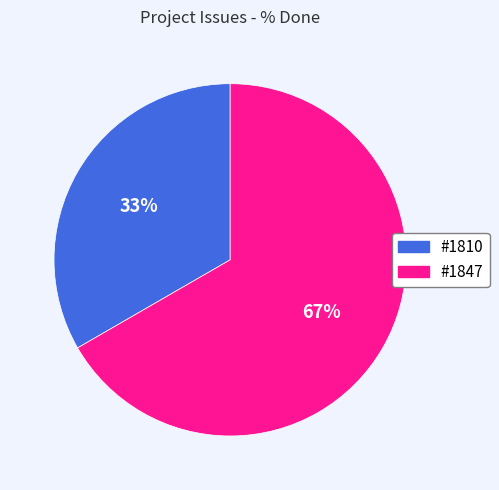

Which slice is the smallest?

#1810